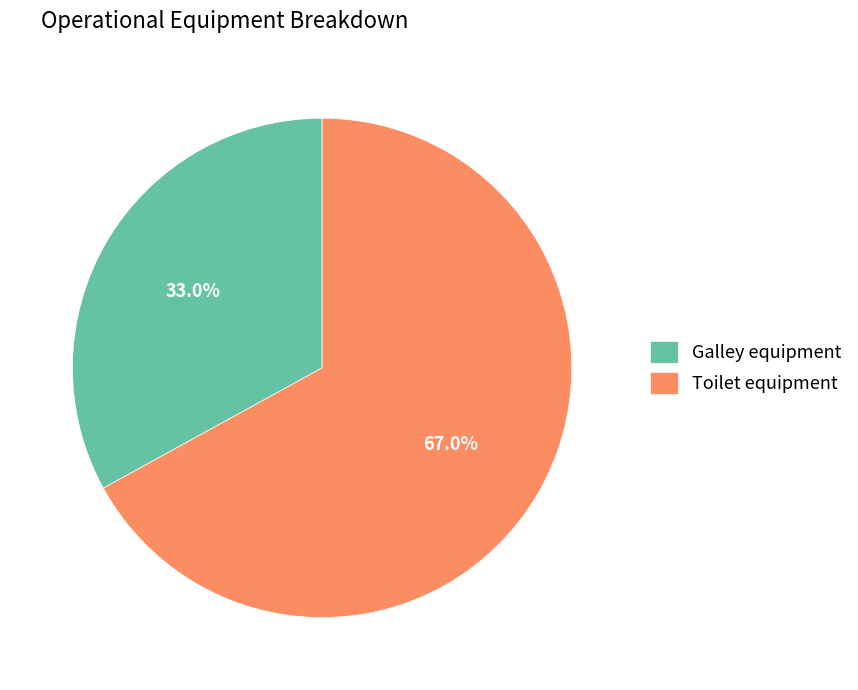

To the nearest percent, what is the combined percentage of Galley equipment and Toilet equipment?

100%